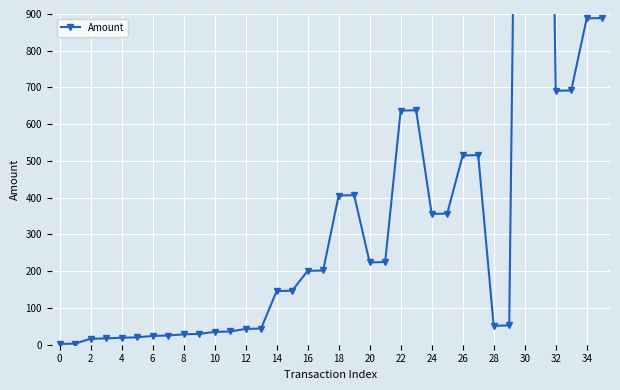

What is the minimum value shown in the chart?

2.0